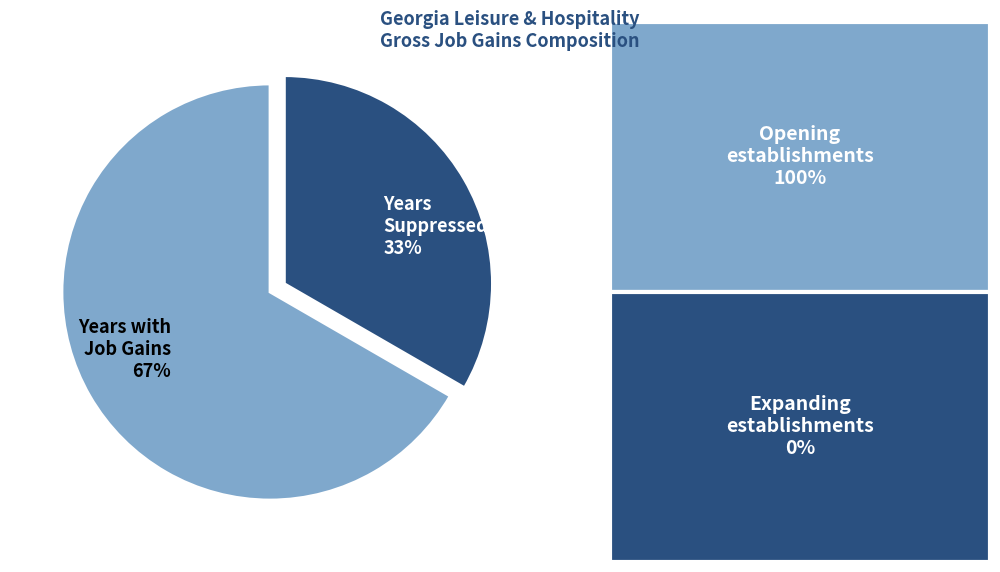

Is the sum of Years Suppressed 33% and Years with Job Gains 67% greater than half?

Yes